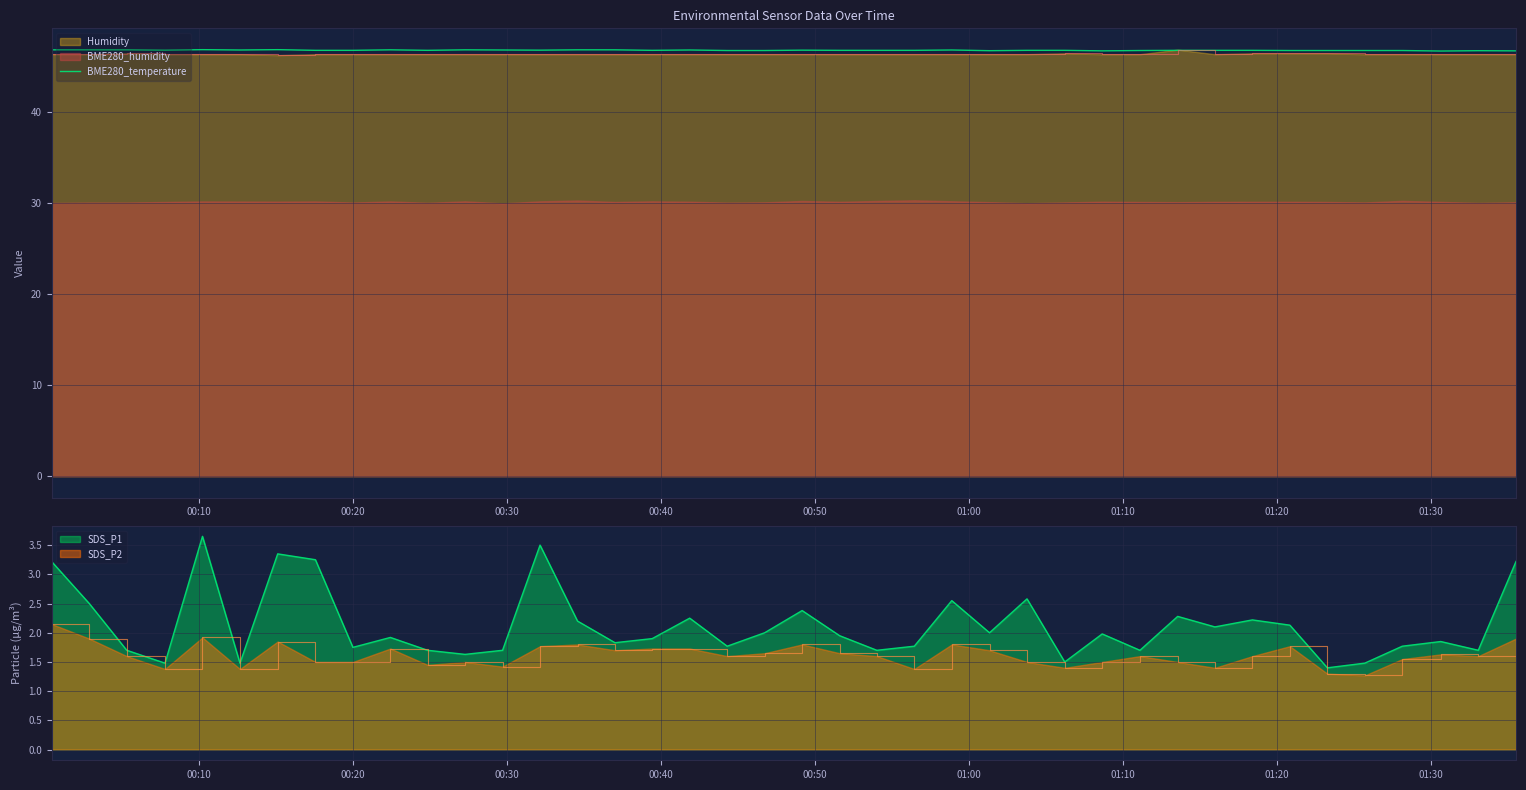

True or false: SDS_P2 and SDS_P1 intersect in this chart.

False